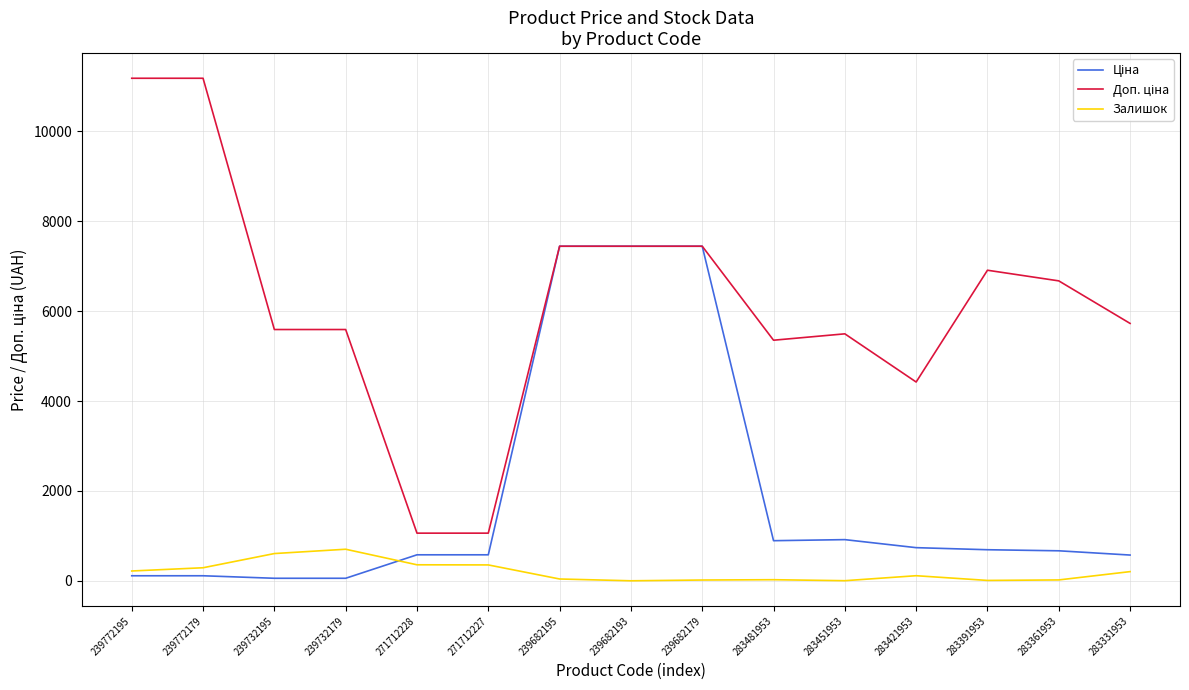

What is the spread (max minus min) of values at 239682193?

7444.6